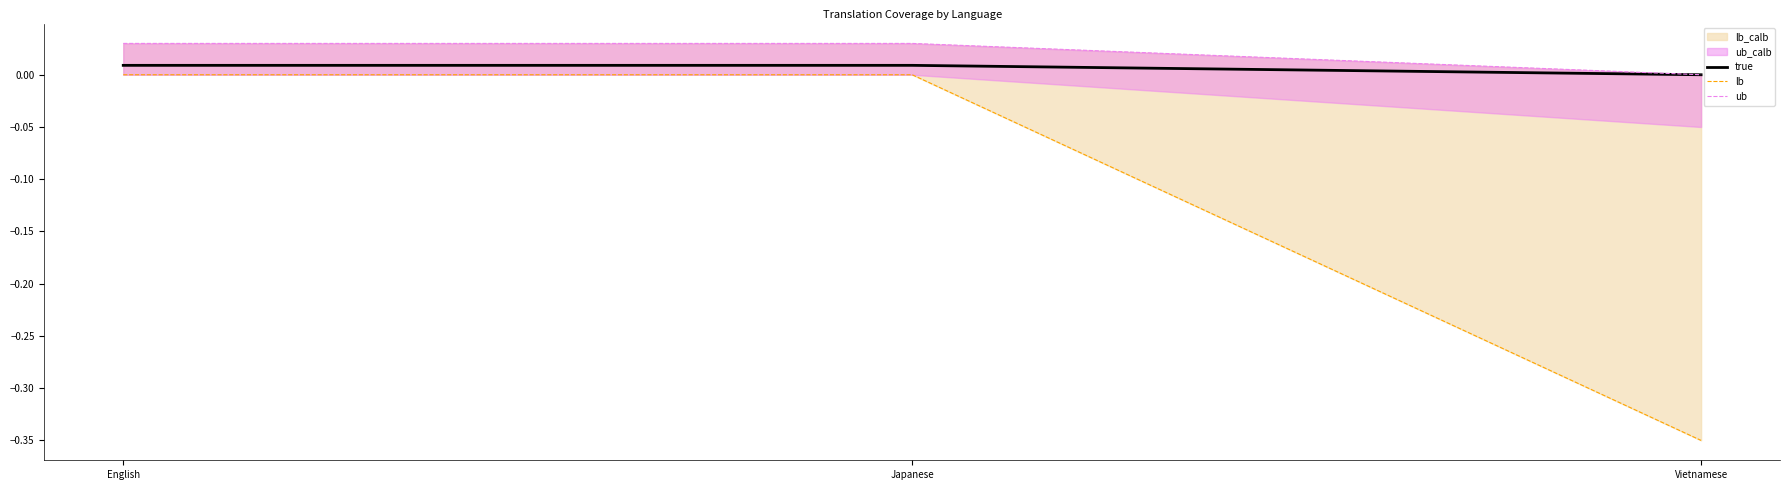

Which series has the largest range (max minus min)?

lb